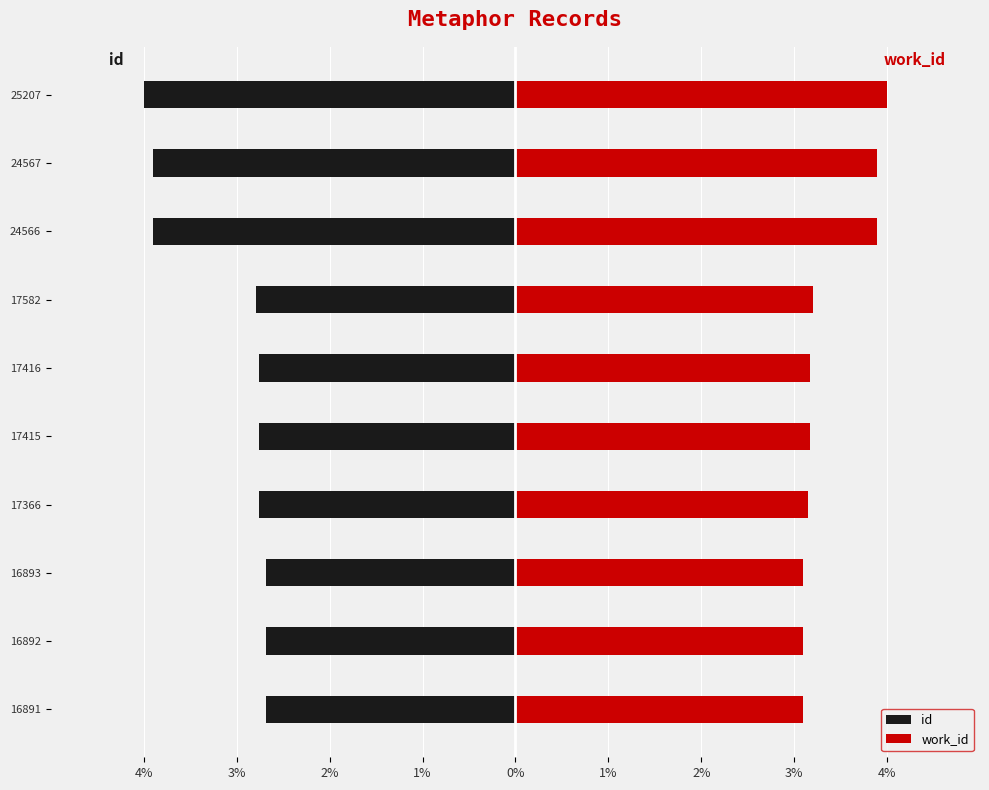

Between 16892 and 16893, which series saw the biggest shift?

id